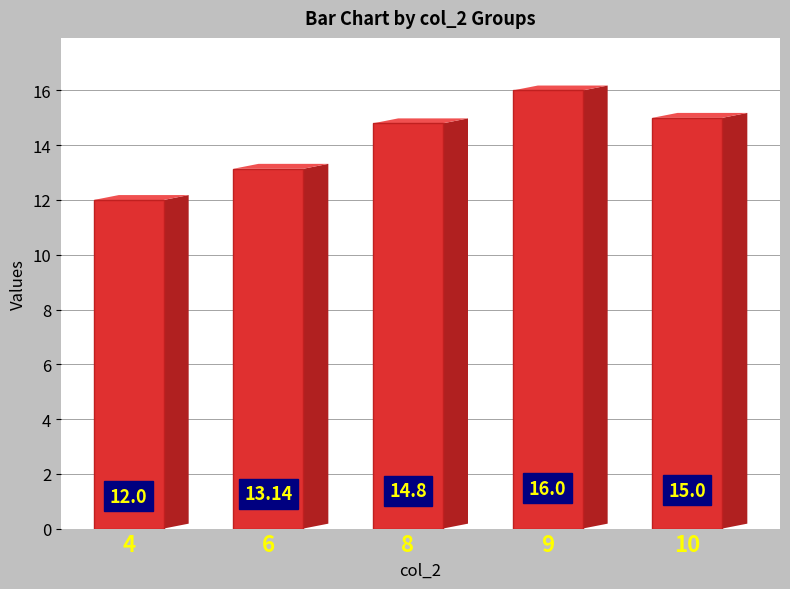

Count the number of values greater than 14.

3